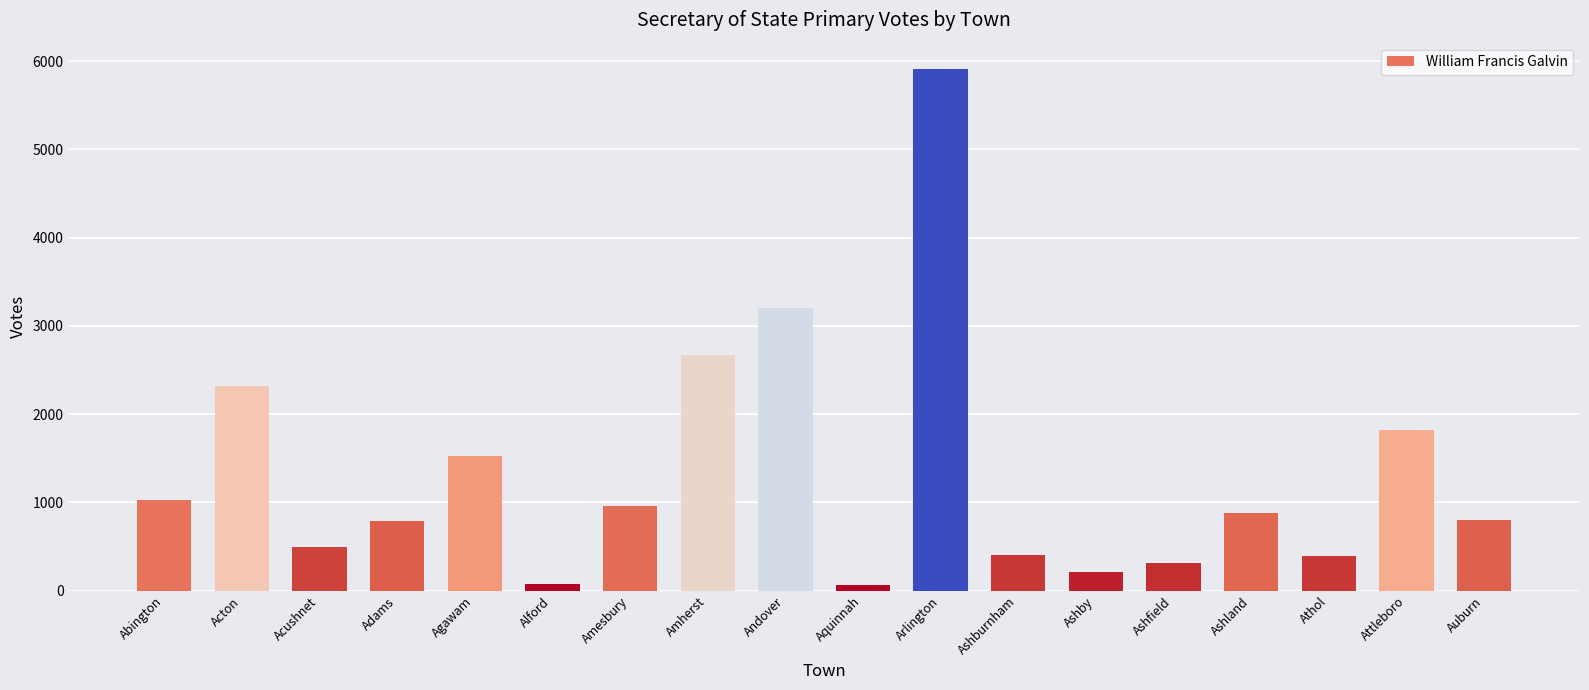

What is the sum of the values at Ashby and Attleboro?

2030